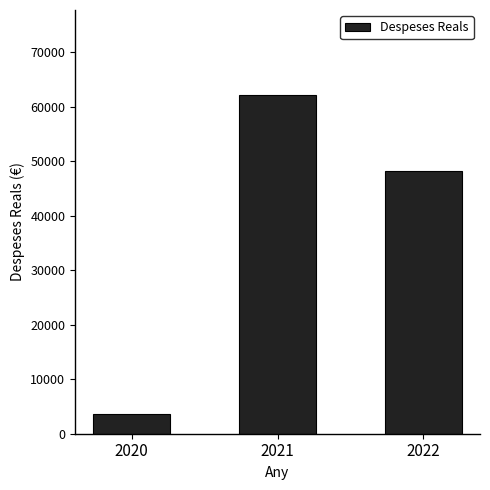

How many bars are there in total?

3